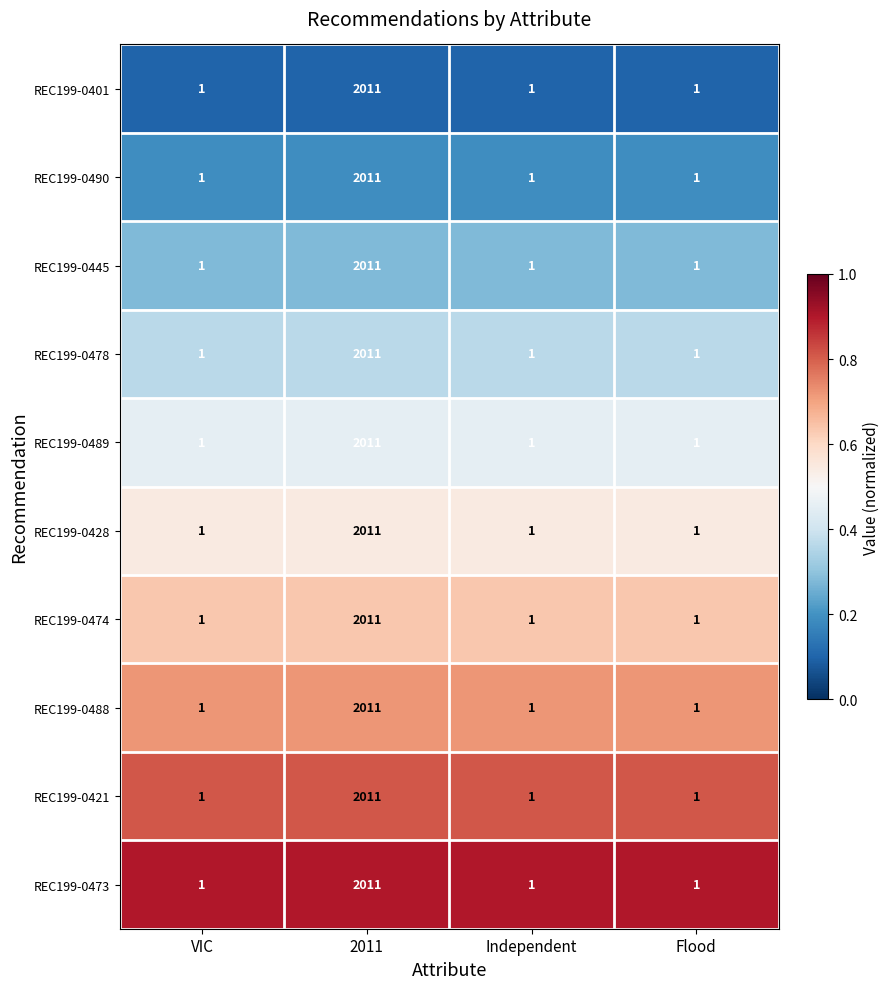

Is it true that REC199-0488 equals 2 at Independent?

False